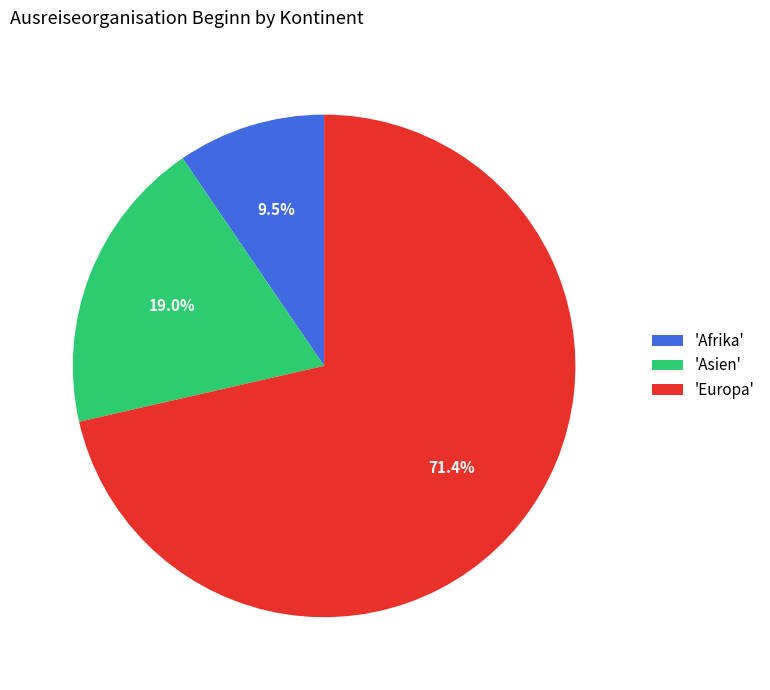

Do 'Afrika' and 'Asien' together represent more than half of the pie?

No